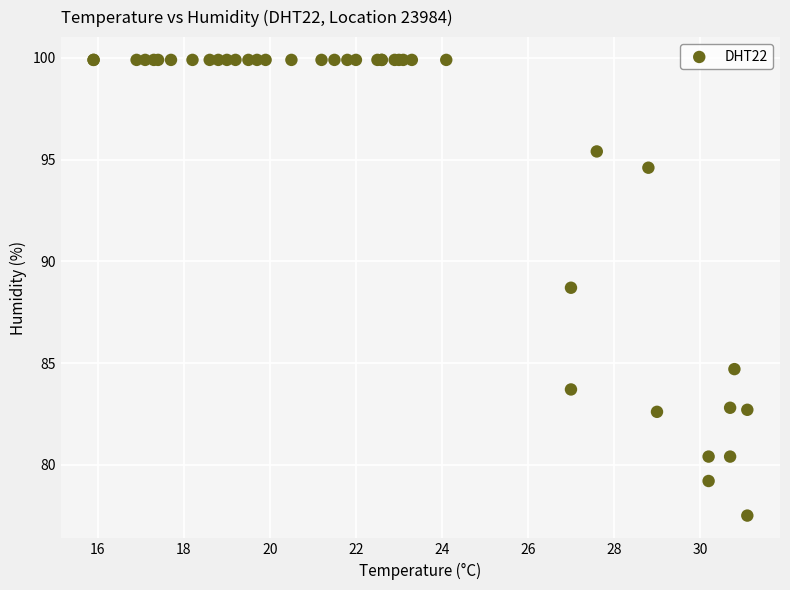

What Y value in the scatter plot is closest to 88?

88.7